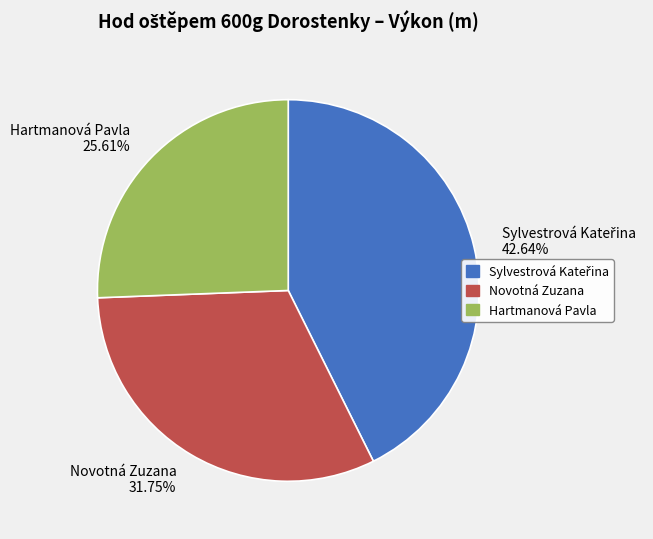

Between Hartmanová Pavla and Novotná Zuzana, which is larger?

Novotná Zuzana